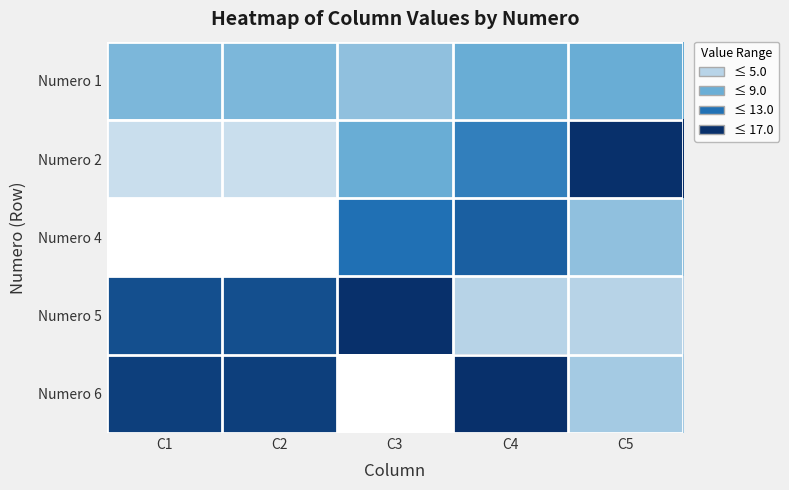

List the series in order of their peak value, lowest first.

Numero 1, Numero 4, Numero 2, Numero 5, Numero 6